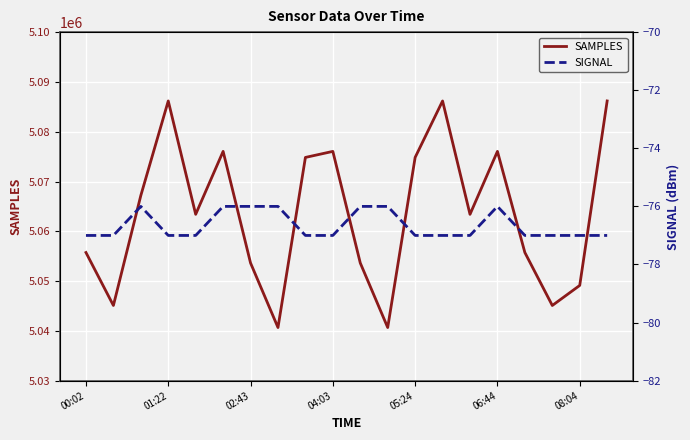

What is the highest value of the SAMPLES series?

5086174